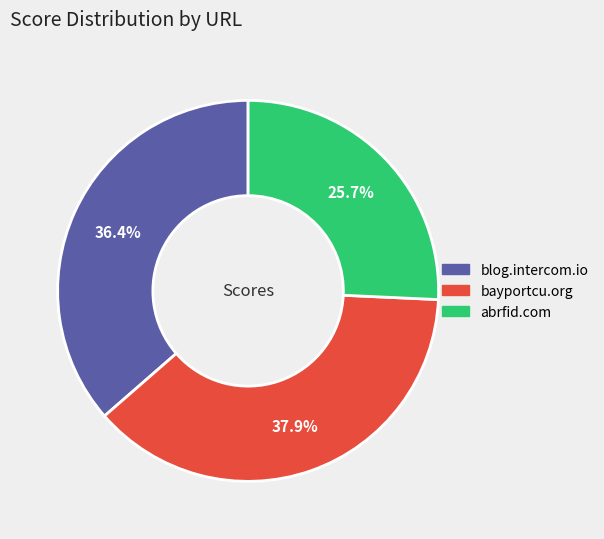

Combined, do abrfid.com and blog.intercom.io account for over 50%?

Yes